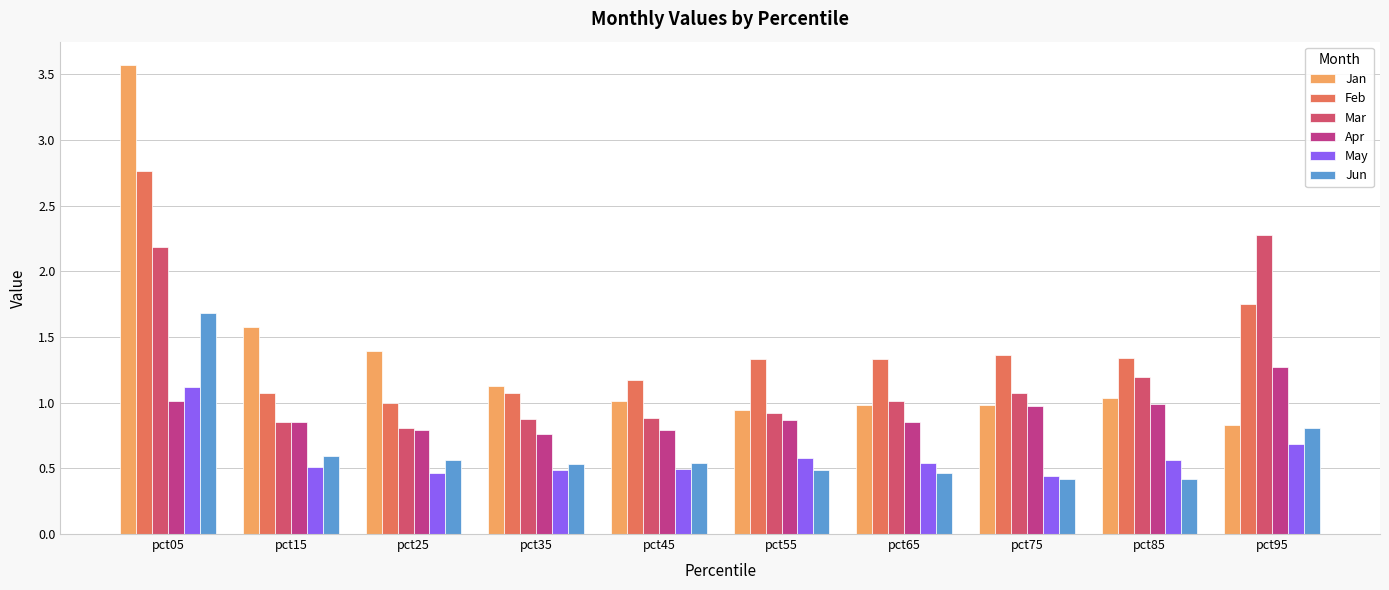

Rank the series by their maximum value, from highest to lowest.

Jan, Feb, Mar, Jun, Apr, May